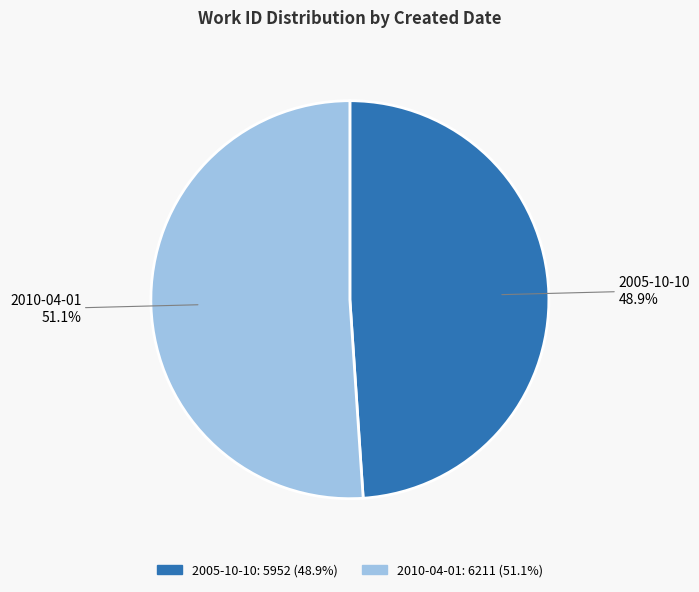

Which slice is the smallest?

2005-10-10